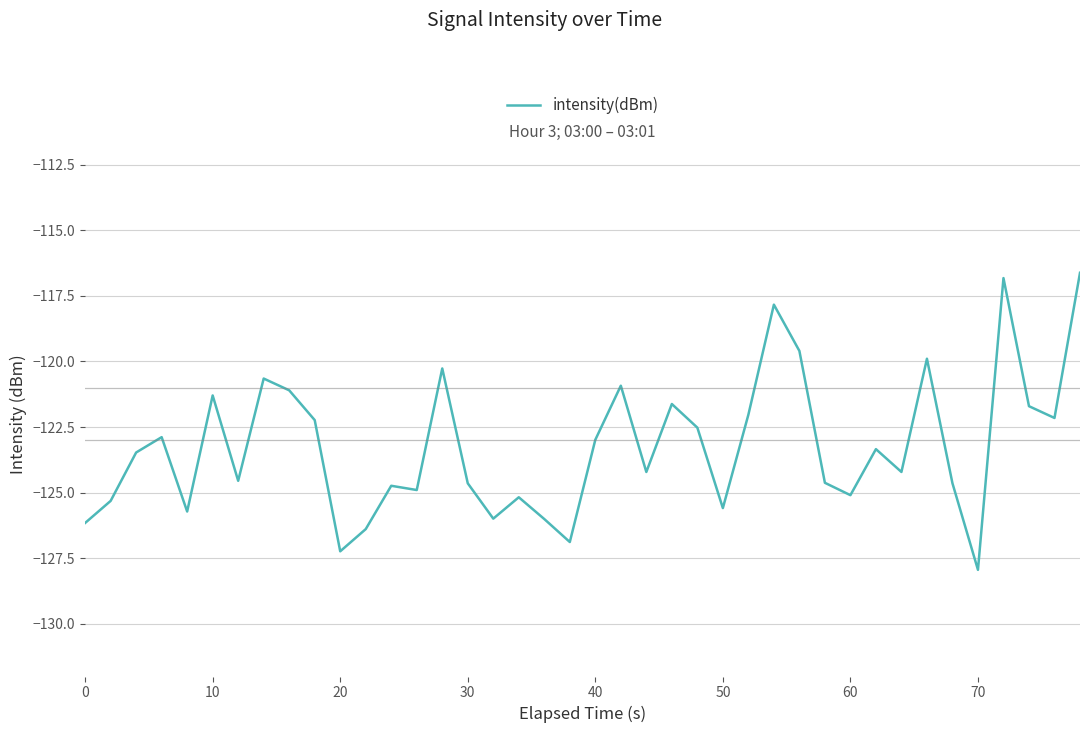

What is the maximum value shown in the chart?

-116.6